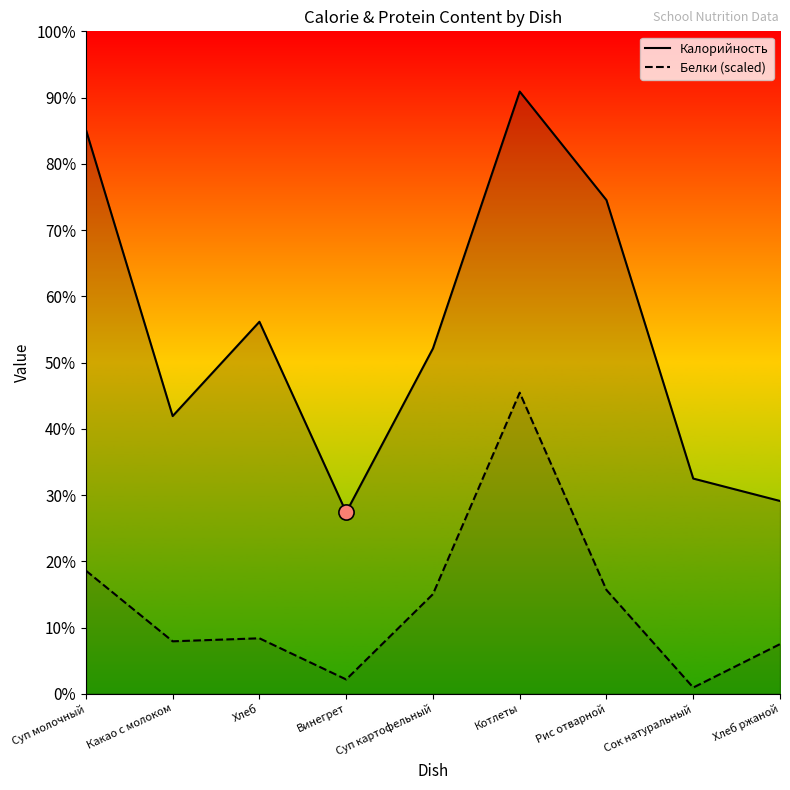

Which series contains the highest Y value?

Калорийность